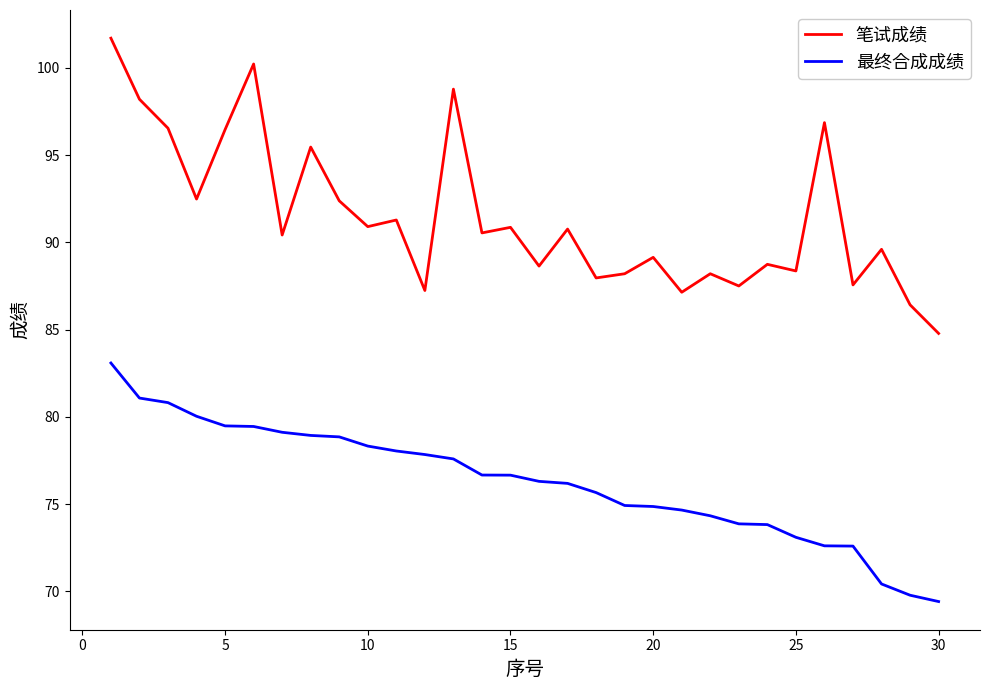

List the series in order of their peak value, highest first.

笔试成绩, 最终合成成绩